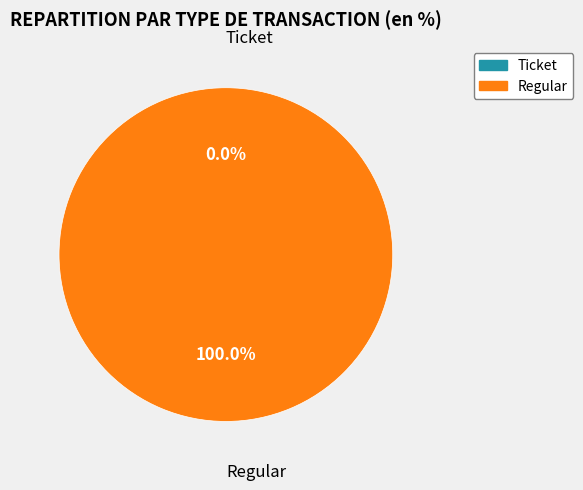

Which category accounts for the majority?

Regular